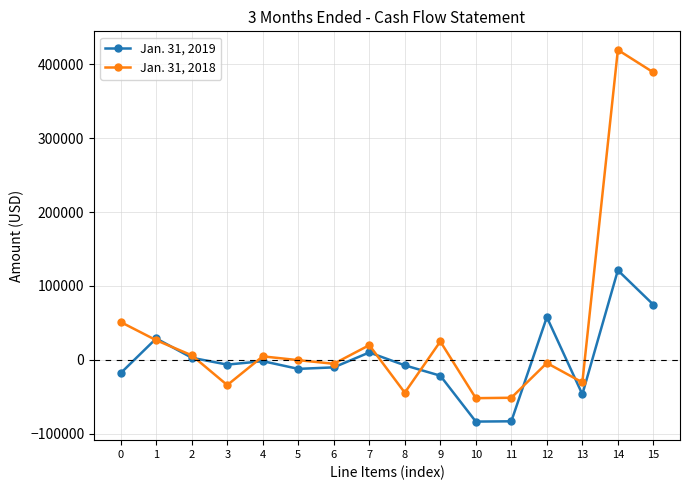

Count the number of categories in the chart.

16